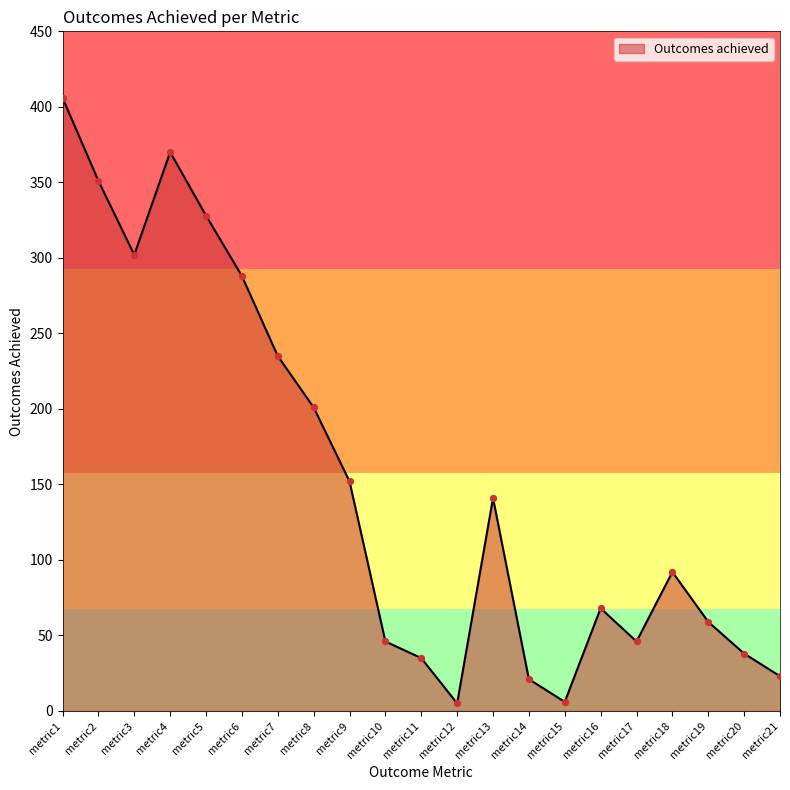

Approximately how many times larger is the value at metric21 compared to metric11?

0.7